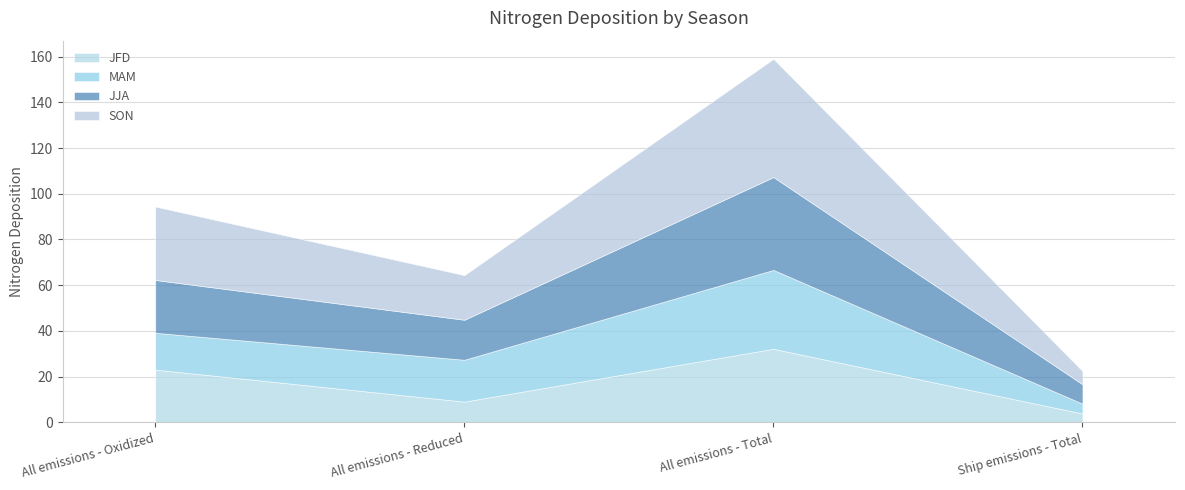

What is the value of the JJA point at the 4th from the left?

8.5